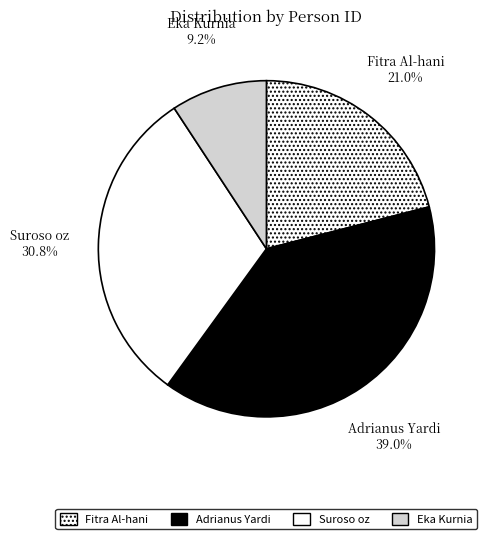

Rank the categories by value from highest to lowest.

Adrianus Yardi, Suroso oz, Fitra Al-hani, Eka Kurnia